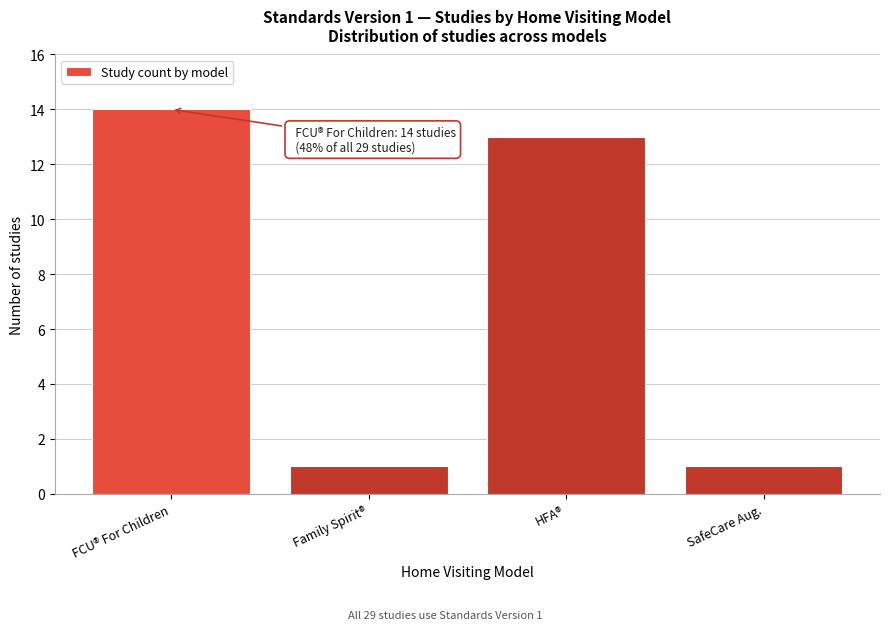

Reading left to right, transcribe all the data shown in this chart.

14	1	13	1